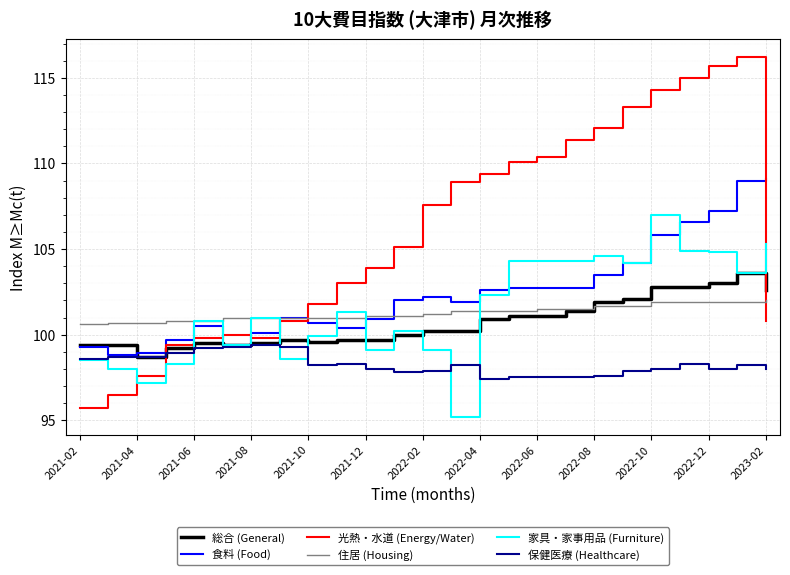

What is the maximum value shown in the chart?

116.2